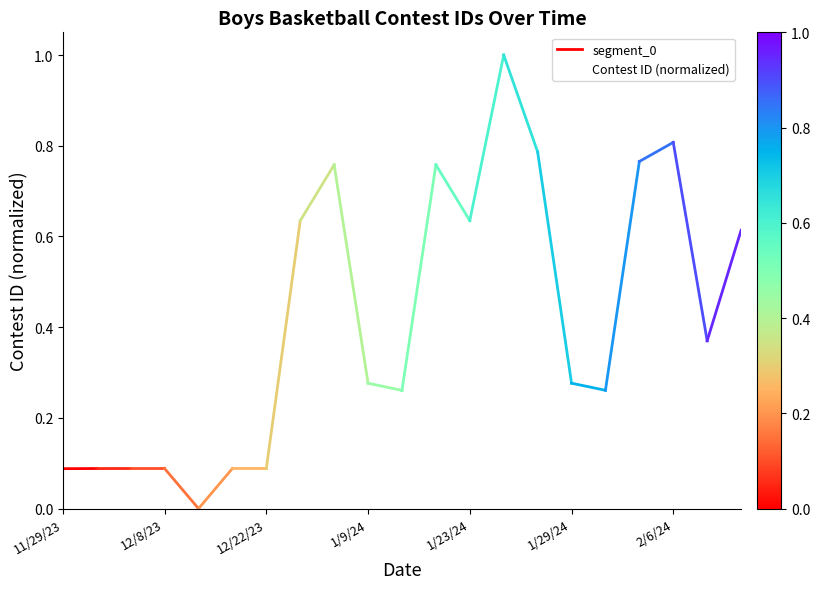

What is the label of the 20th point from the left?

2/8/24